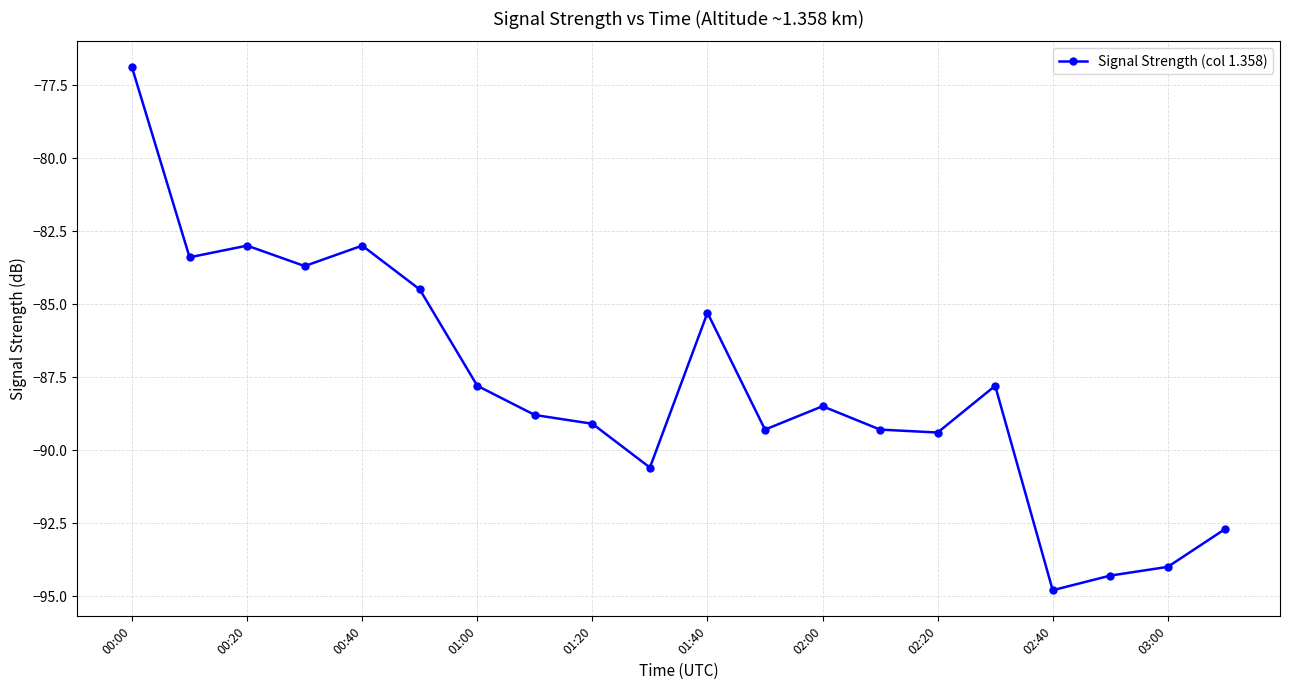

True or false: there are more than 1 points higher than both neighbors.

True